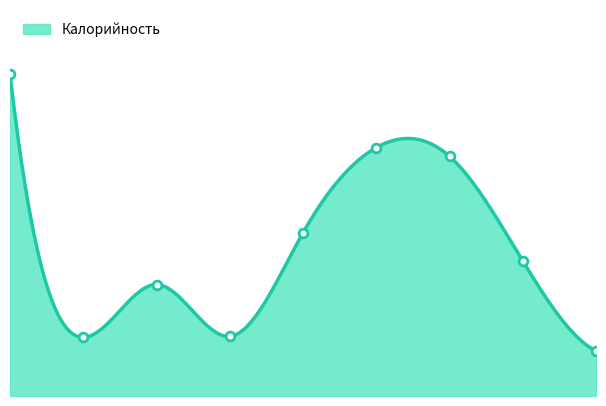

What is the change in value from 1 to 4?

+107